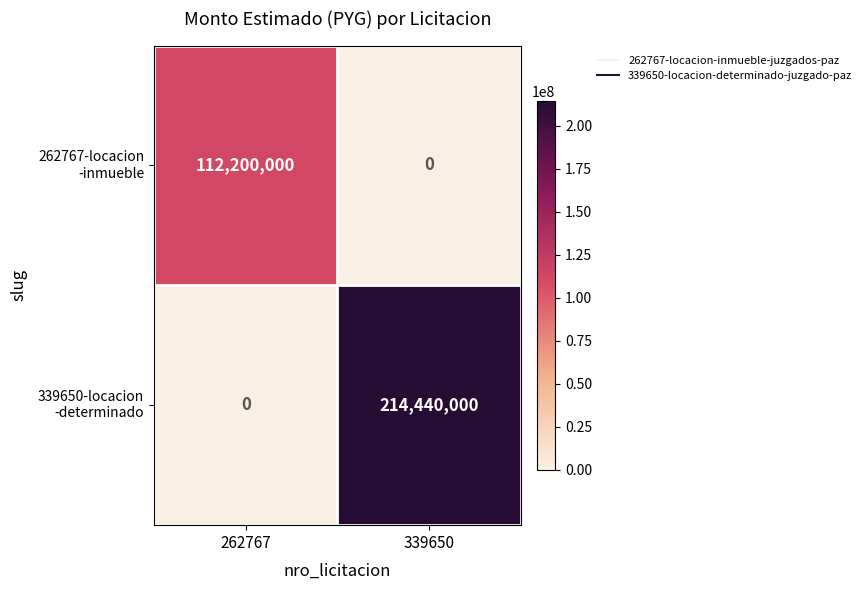

Which label corresponds to the largest value in the chart?

339650